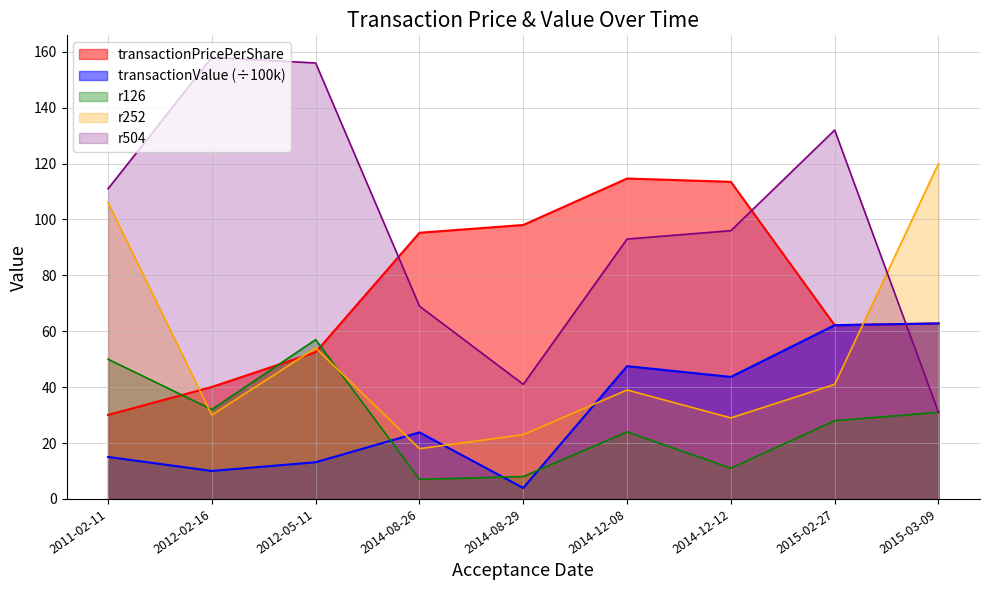

What is the label of the 9th point from the left?

2015-03-09